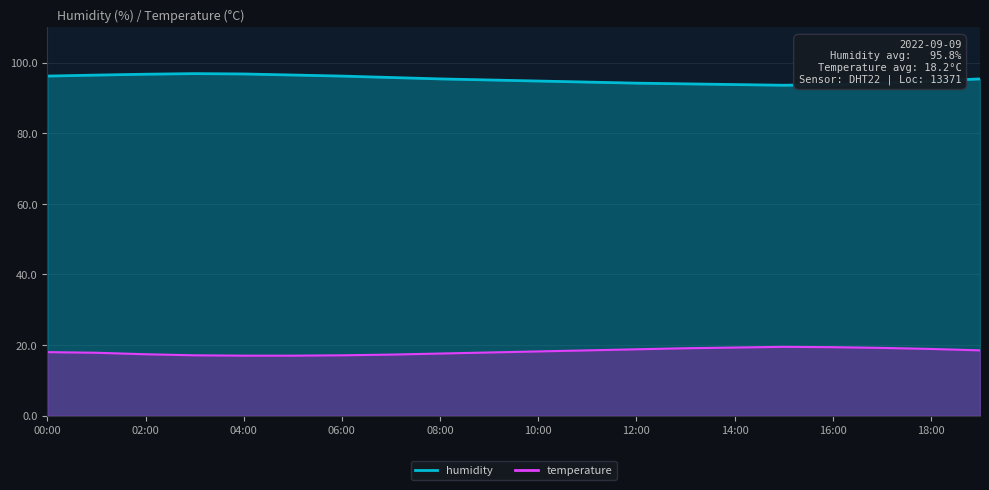

At which category is the sum across all series the highest?

01:00